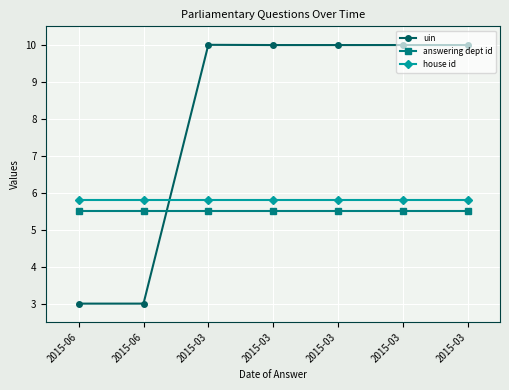

What are all the series names shown in the legend?

uin, answering dept id, house id